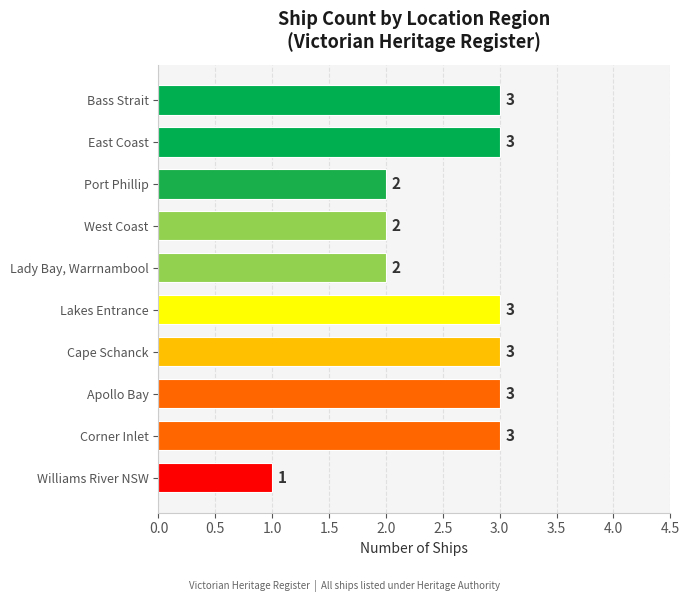

Reading bottom to top, list all the values displayed in this chart.

1	3	3	3	3	2	2	2	3	3